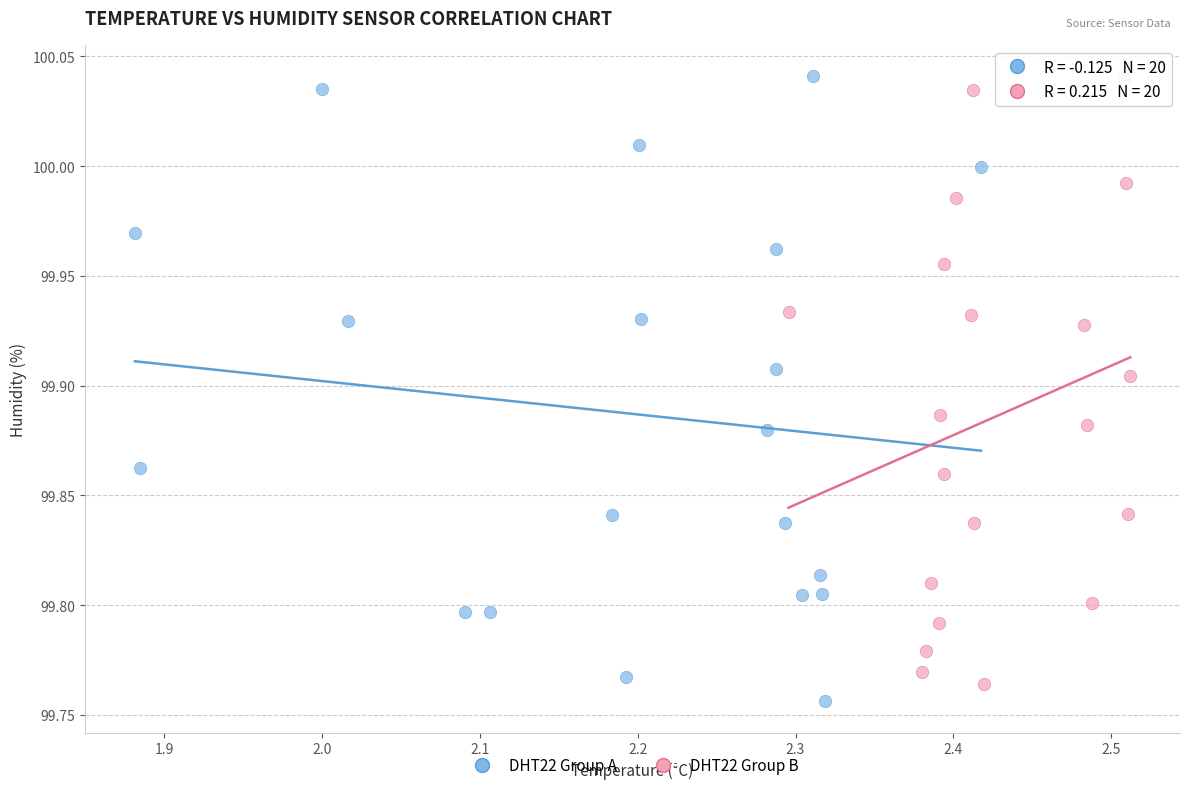

Which series has the widest spread of Y values?

DHT22 Group A